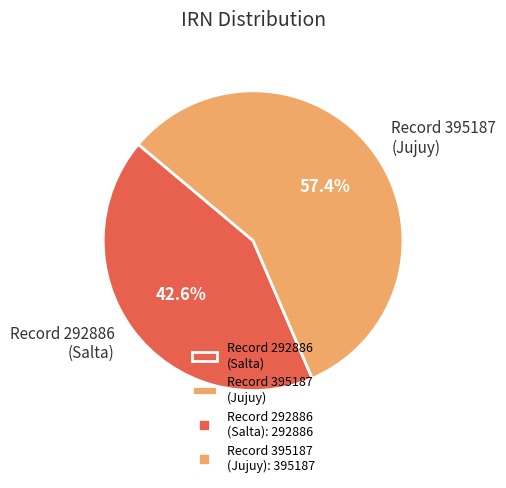

To the nearest percent, what is the difference between the largest and smallest slice percentages?

15%